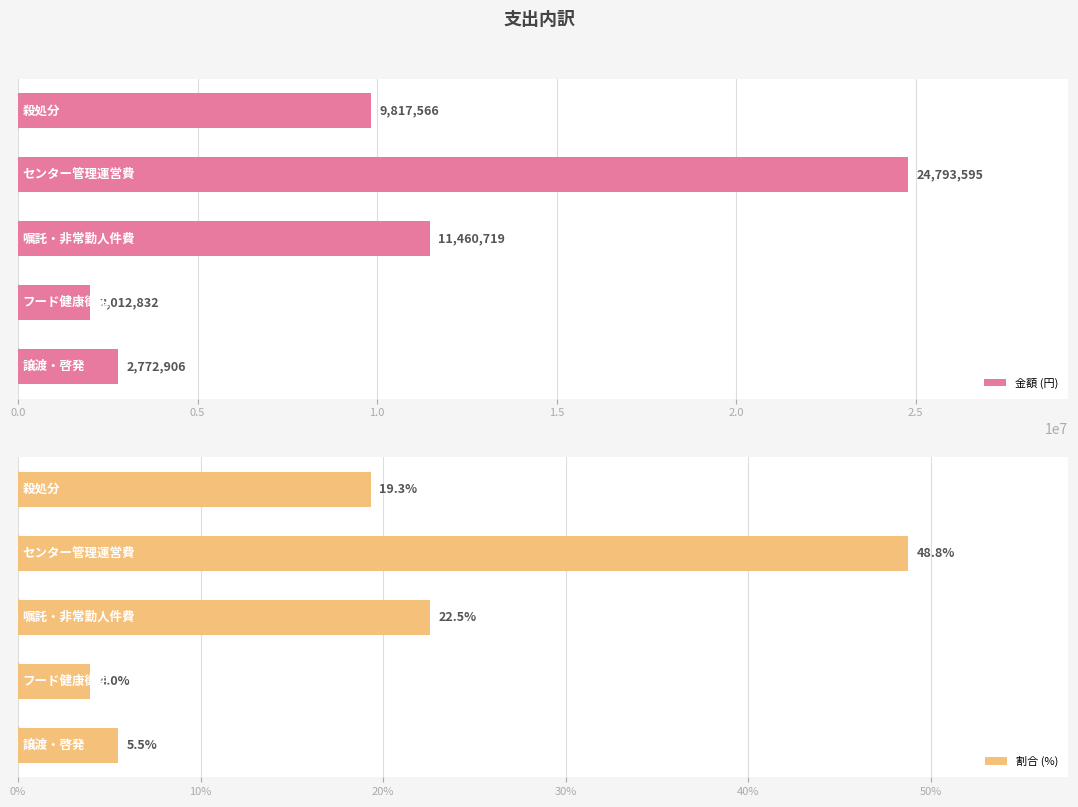

What is the value of the 金額 (円) bar at the 2nd from the left?

24793595.0